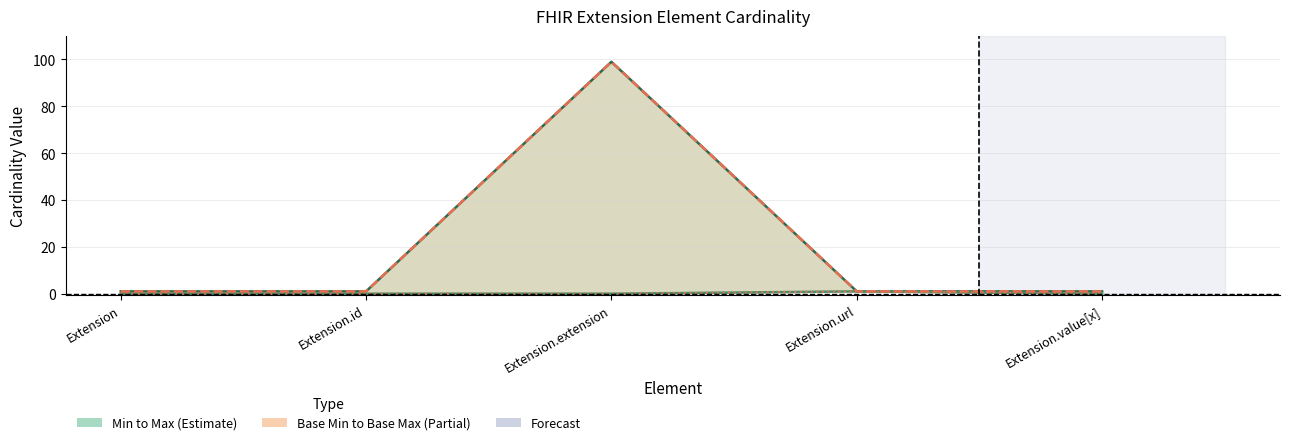

How many lines are shown in the chart?

4